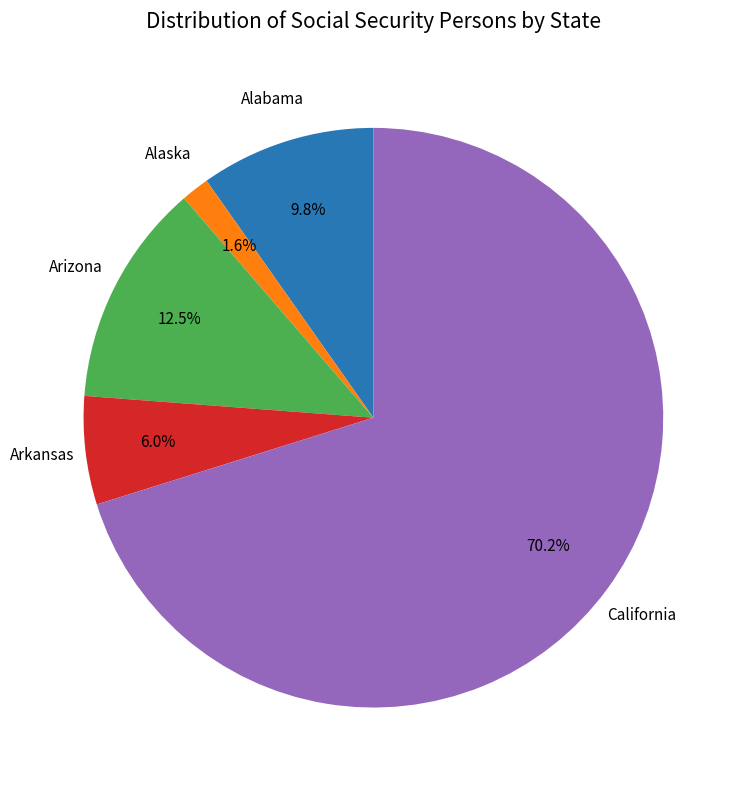

What is the largest slice in the pie chart?

California